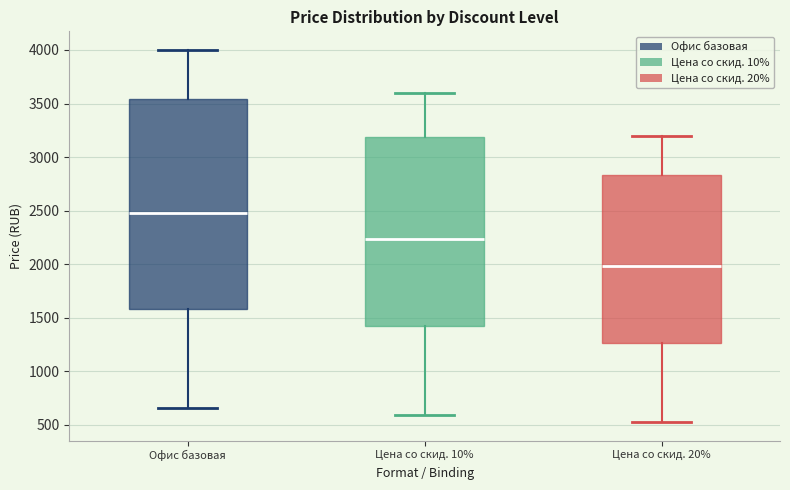

Reading left to right, transcribe this box plot: for each box, give where its median line is, the range the box spans, and where its two whiskers end, as read against the y-axis. The values are not printed on the chart, so give them approximately, as read against the axis.

Офис базовая: median 2500, box 1600 to 3550, whiskers 650 to 4000
Цена со скид. 10%: median 2250, box 1400 to 3200, whiskers 600 to 3600
Цена со скид. 20%: median 2000, box 1250 to 2850, whiskers 550 to 3200